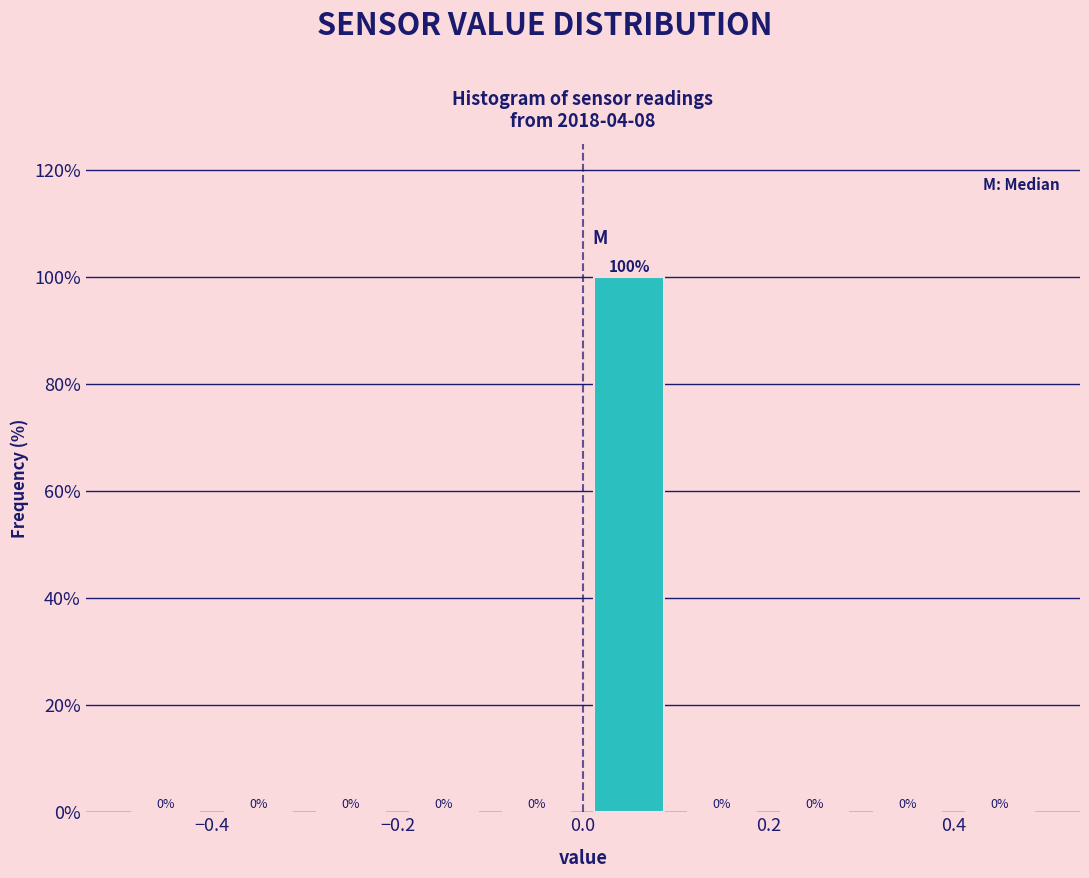

Over which range of the x-axis is the bar tallest?

0.0 to 0.1